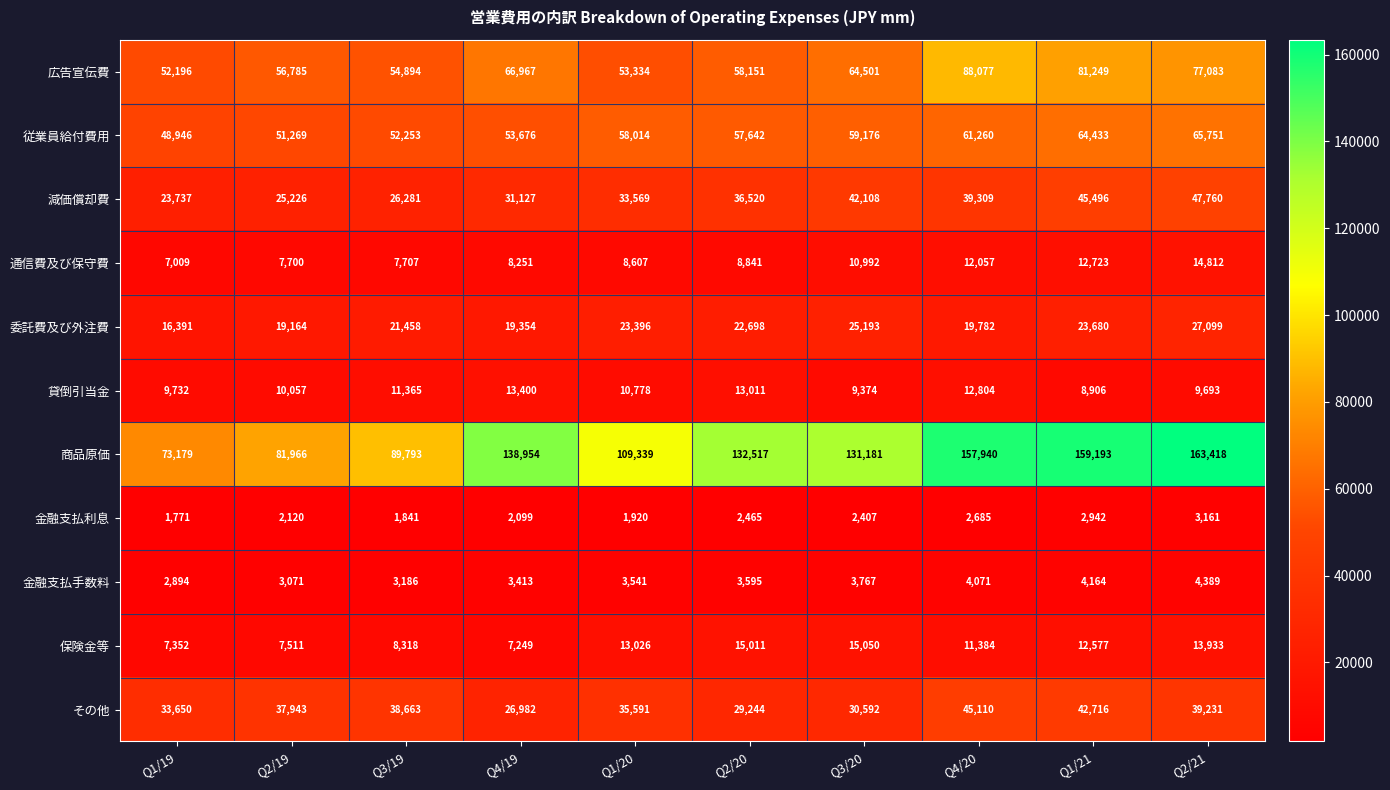

Which label corresponds to the largest value in the chart?

Q2/21